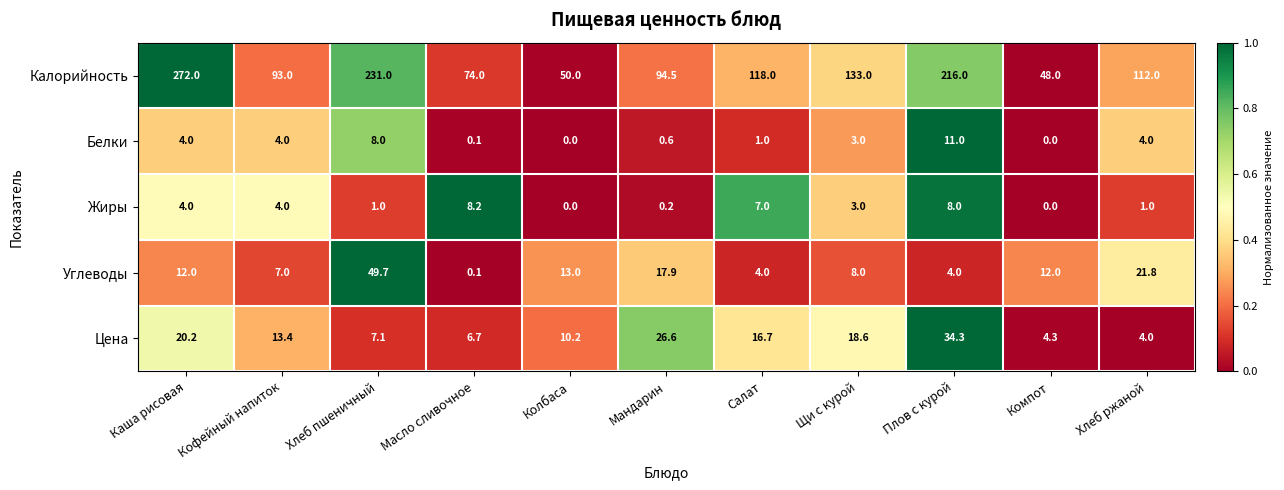

The Цена series shows 34.5 at Каша рисовая. True or false?

False